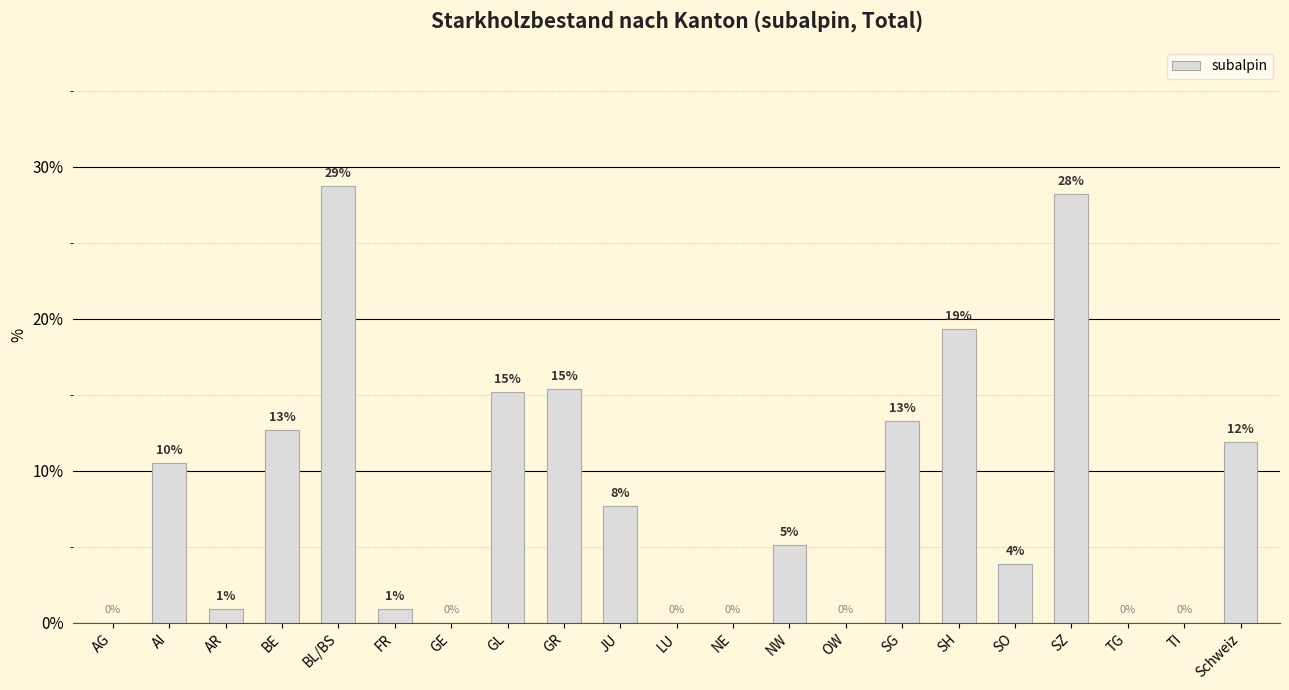

Are the bars horizontal?

No